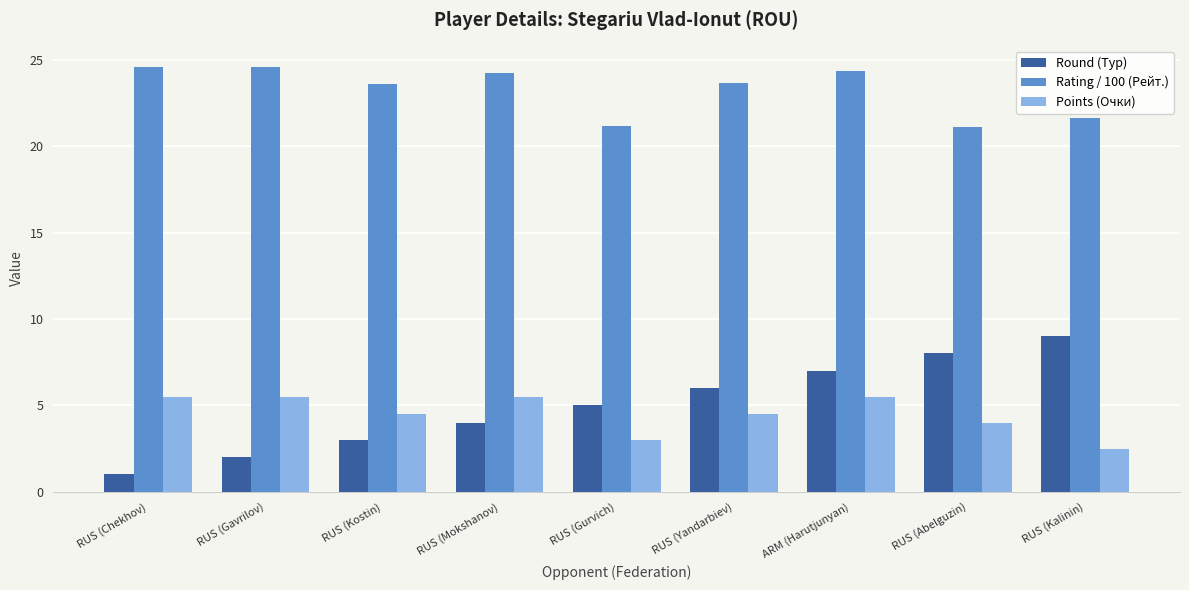

Where is Round (Тур) nearest to the value 5?

RUS (Gurvich)